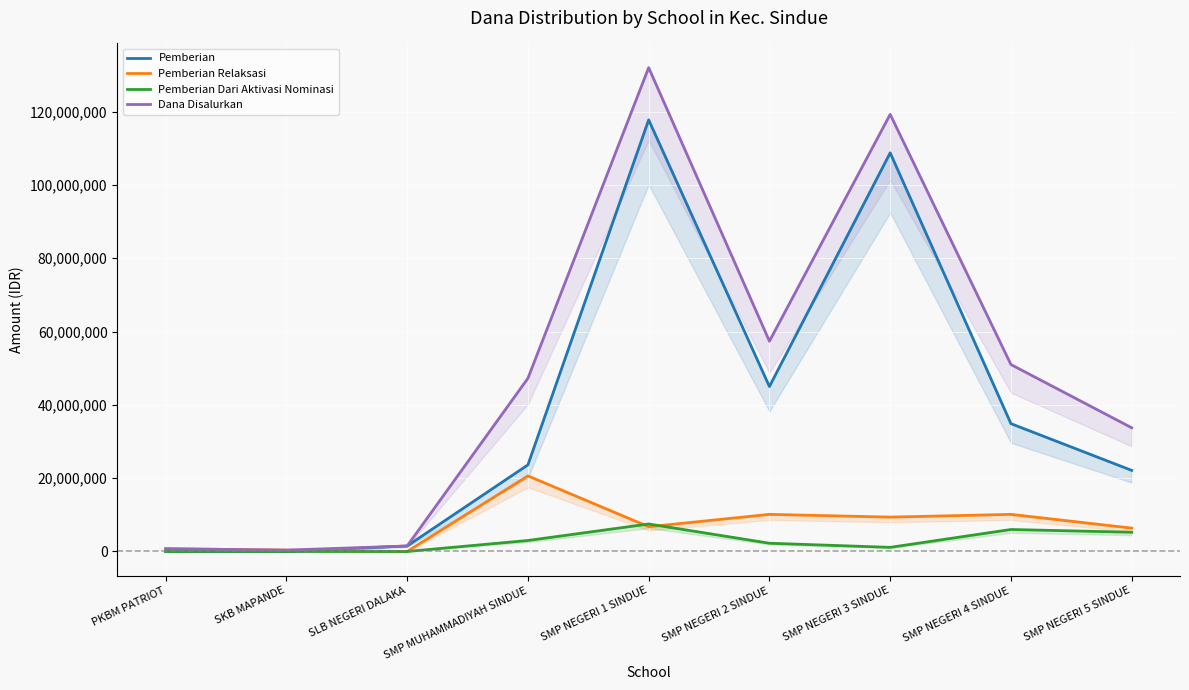

Rank the categories by Pemberian value from lowest to highest.

PKBM PATRIOT, SKB MAPANDE, SLB NEGERI DALAKA, SMP NEGERI 5 SINDUE, SMP MUHAMMADIYAH SINDUE, SMP NEGERI 4 SINDUE, SMP NEGERI 2 SINDUE, SMP NEGERI 3 SINDUE, SMP NEGERI 1 SINDUE